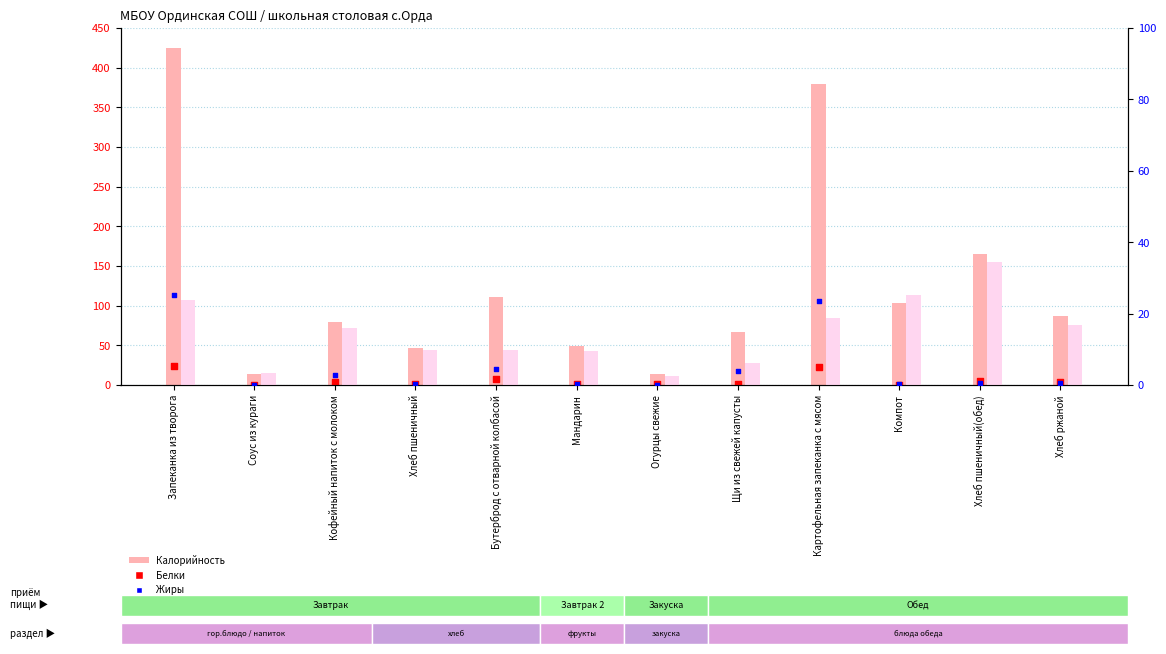

Which series contains the highest Y value?

Калорийность